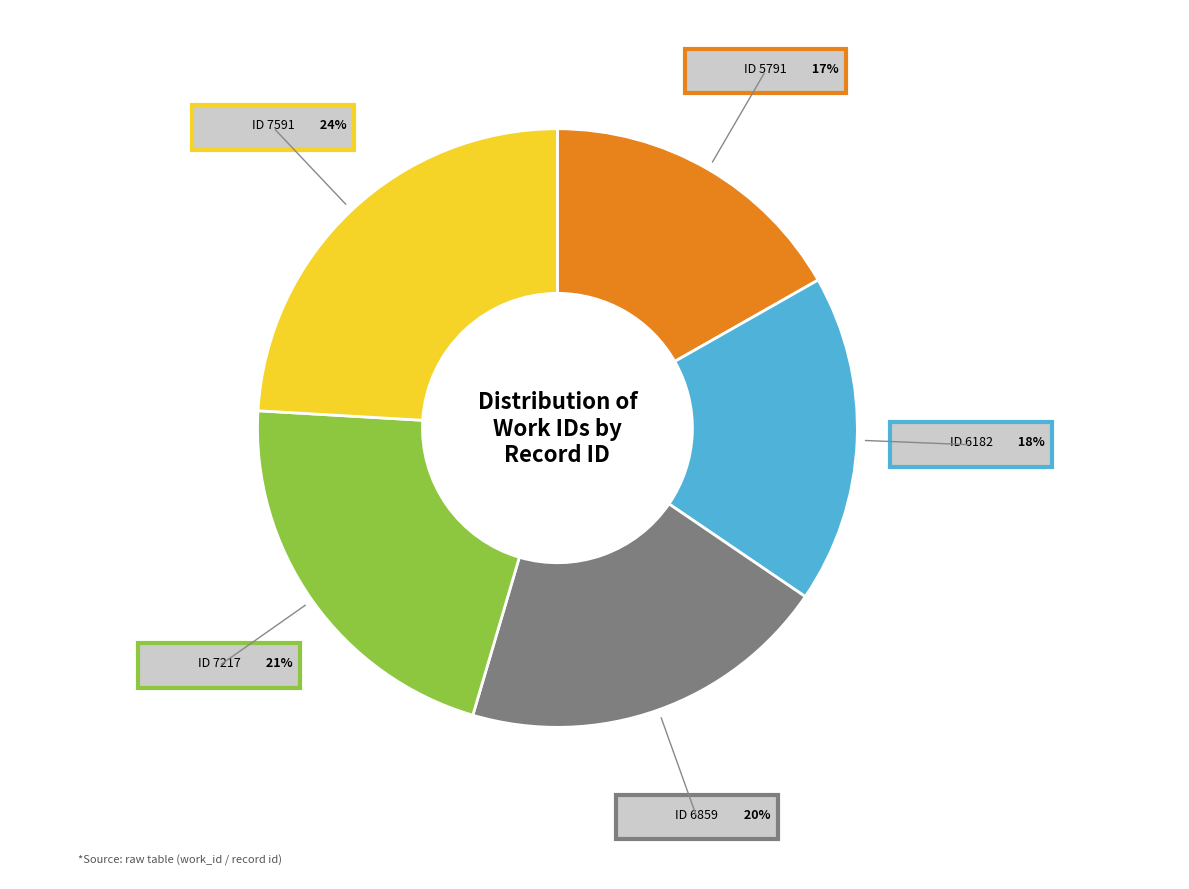

Count the number of slices in the pie.

5